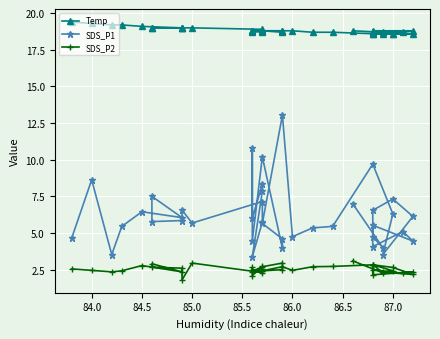

Reading left to right, extract all data points from this chart.

Temp: 19.4	19.3	19.2	19.2	19.1	19.0	19.0	19.0	19.0	19.0	19.0	18.9	18.8	18.8	18.7	18.8	18.8	18.8	18.7	18.8	18.7	18.8	18.8	18.8	18.8	18.7	18.7	18.6	18.6	18.6	18.6	18.6	18.6	18.7	18.7	18.8	18.8	18.7	18.7	18.8
SDS_P1: 4.6	8.6	3.5	5.5	6.5	6.0	7.5	5.8	5.8	6.6	5.7	7.2	5.8	3.4	7.8	8.3	6.0	10.8	4.5	10.2	4.0	4.6	5.7	13.1	4.8	5.3	5.5	9.7	6.3	3.5	6.1	7.3	6.5	4.1	5.1	4.5	5.5	4.8	4.0	7.0
SDS_P2: 2.5	2.5	2.4	2.4	2.8	2.4	2.9	2.7	2.6	1.8	3.0	2.3	2.7	2.4	2.4	2.5	2.5	2.6	2.1	2.7	3.0	2.5	2.4	2.7	2.5	2.7	2.7	2.8	2.4	2.3	2.2	2.6	2.8	2.5	2.2	2.4	2.1	2.9	2.3	3.1